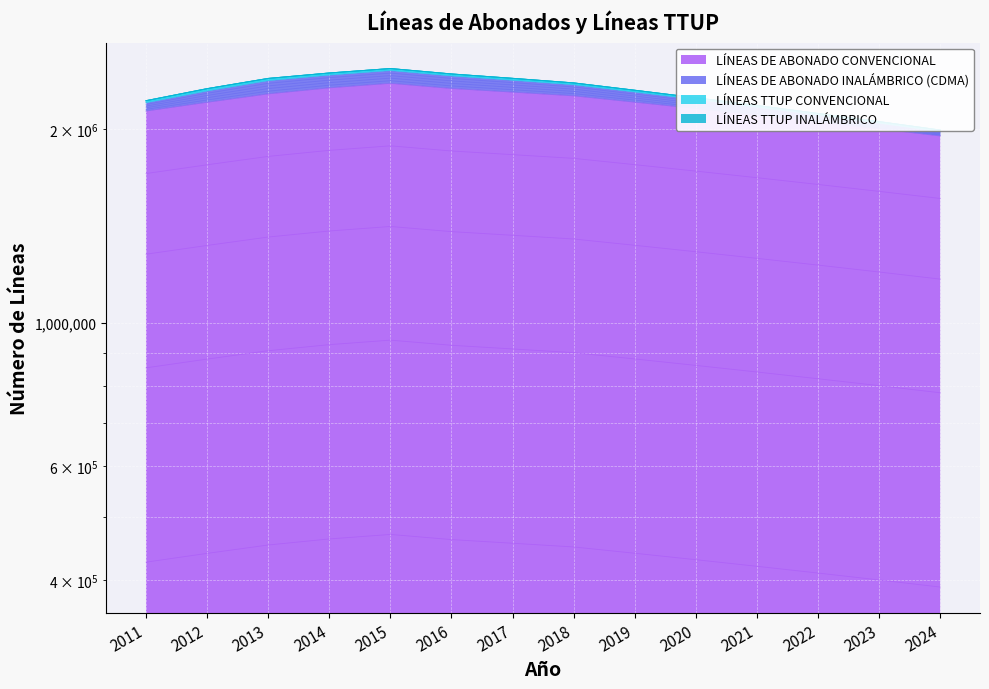

How many interior local peaks does the LÍNEAS DE ABONADO INALÁMBRICO (CDMA) series have?

1